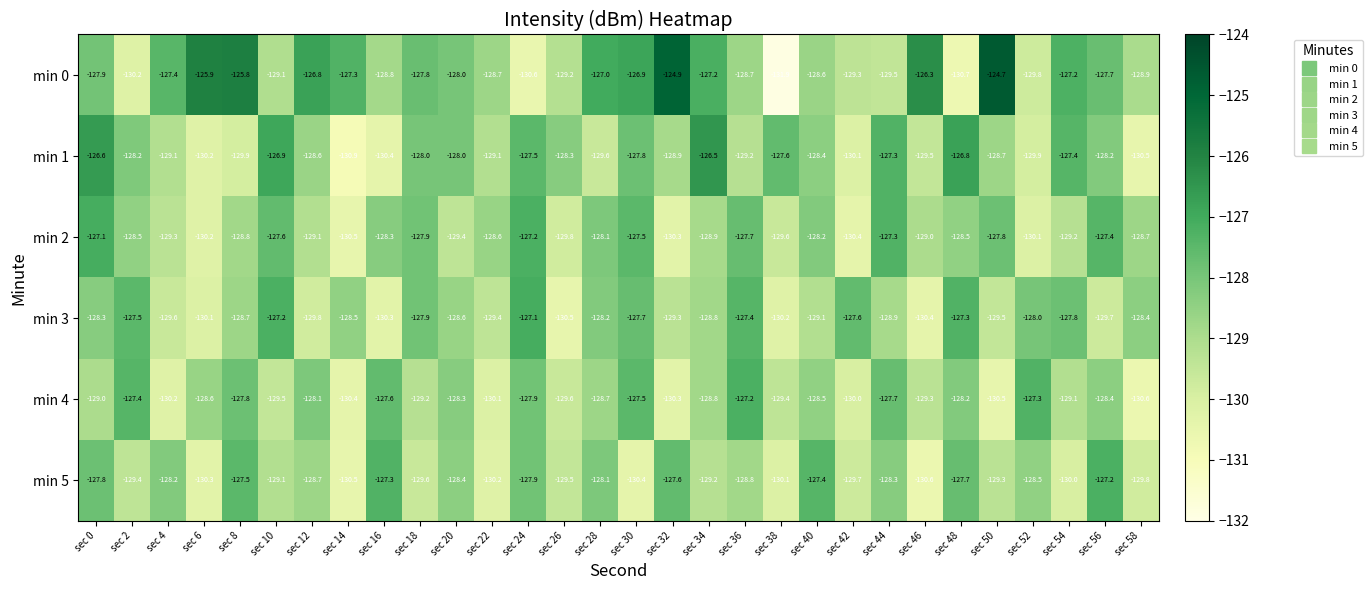

Which series changed the most between sec 2 and sec 32?

min 0